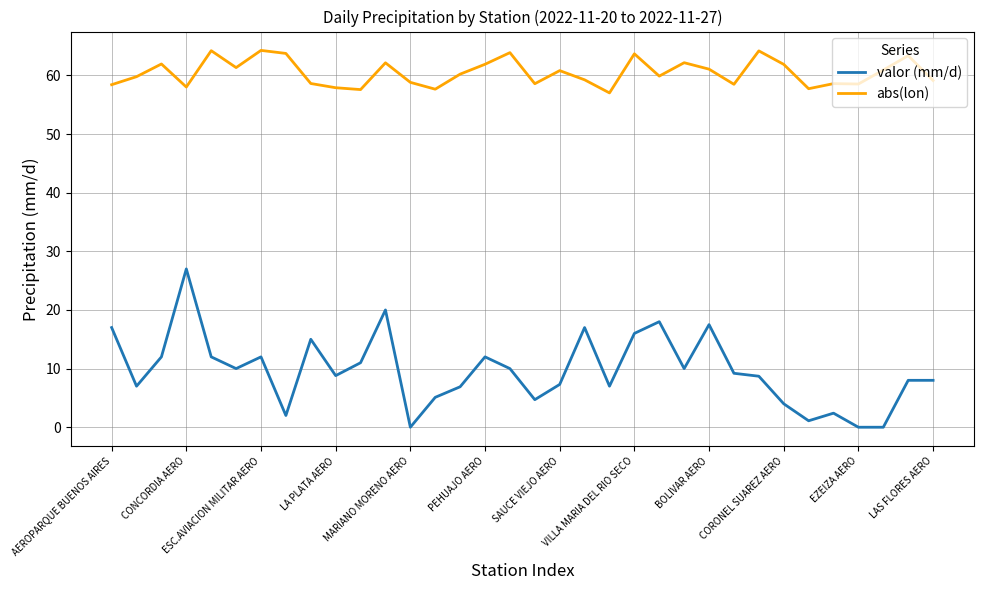

What is the greatest value displayed?

64.3